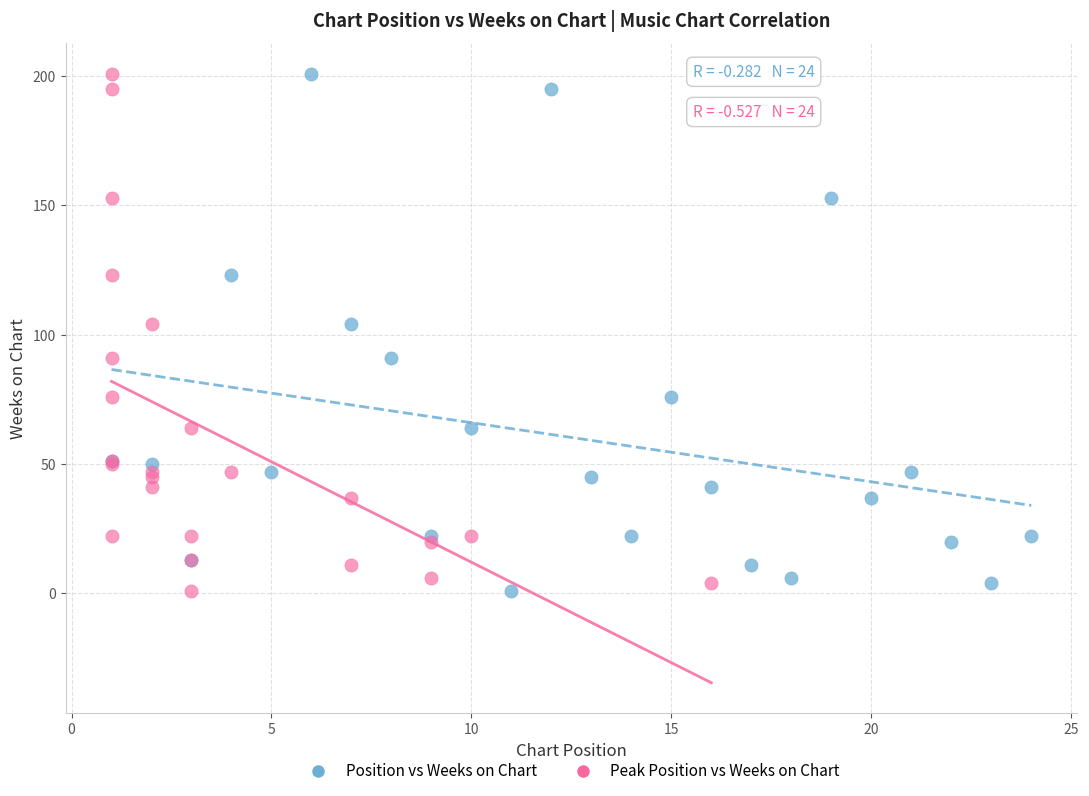

What are all the series names shown in the legend?

Position vs Weeks on Chart, Peak Position vs Weeks on Chart